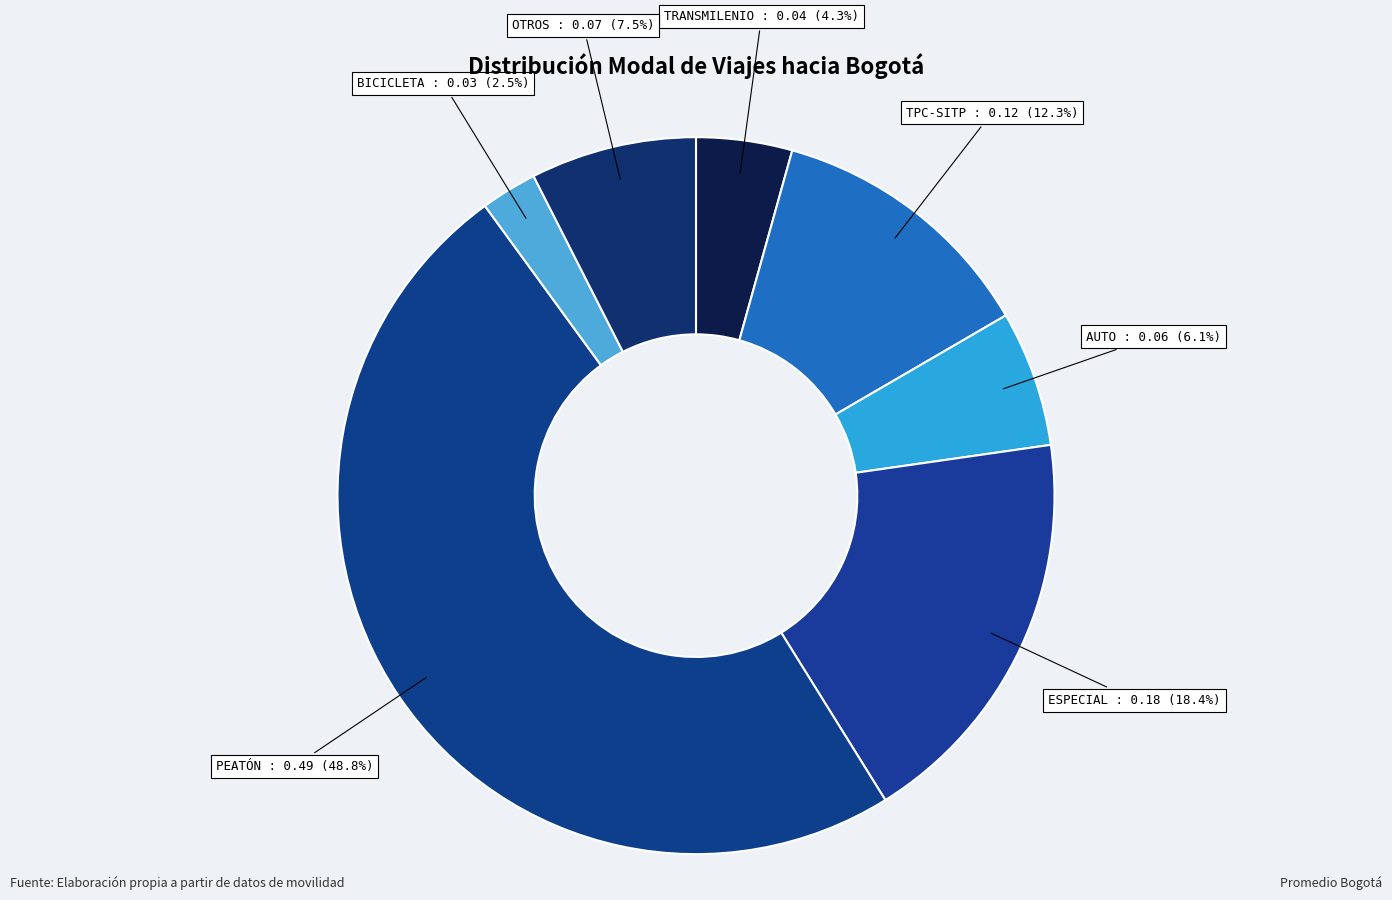

To the nearest percent, what is the average slice percentage?

14%